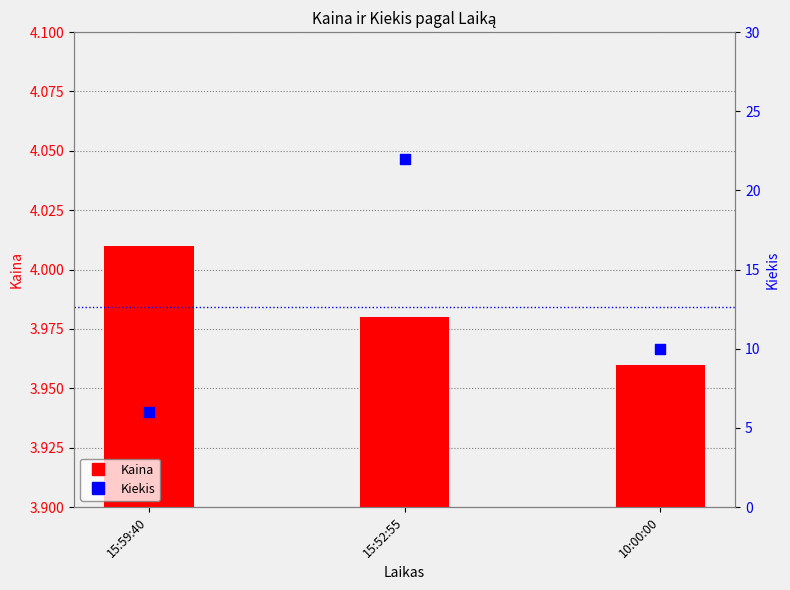

Which series reaches the minimum Y coordinate?

Kaina